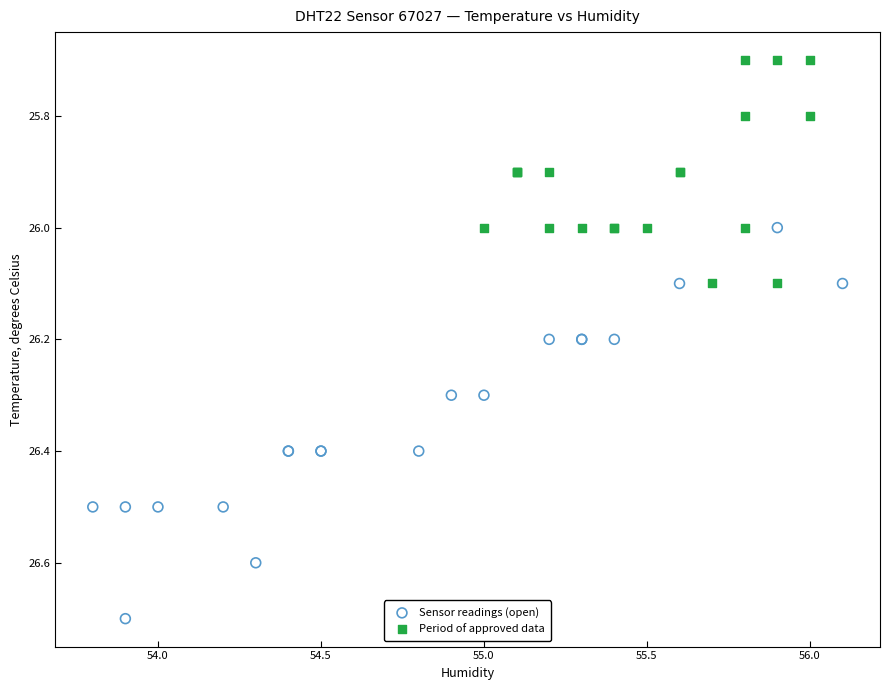

What are all the series names shown in the legend?

Sensor readings (open), Period of approved data